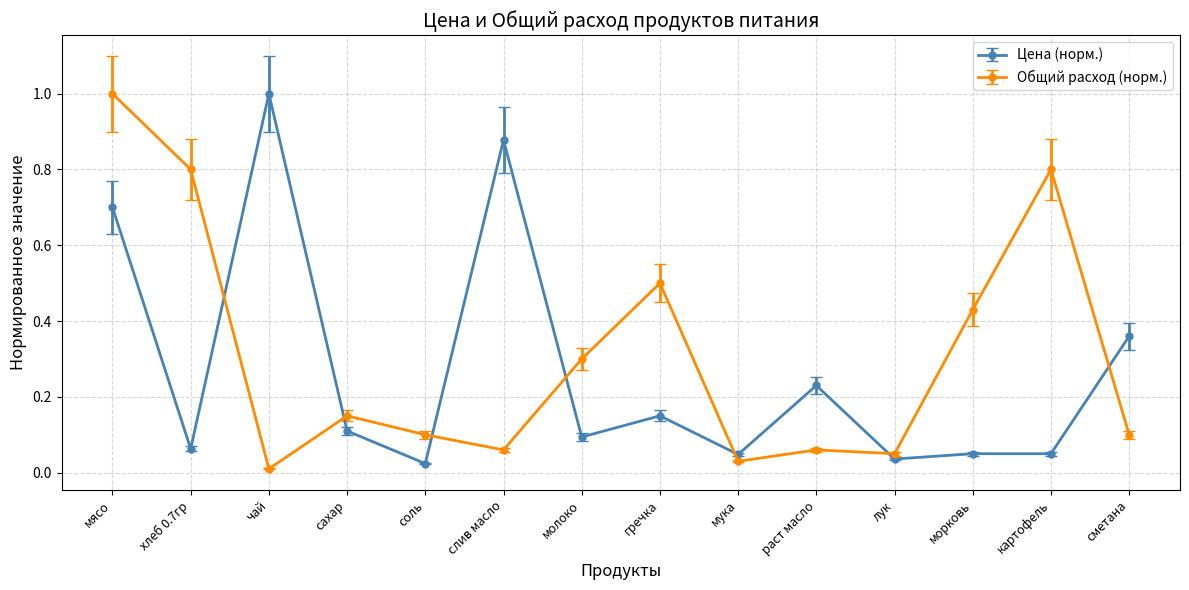

At which category does Общий расход (норм.) reach its first local peak?

сахар